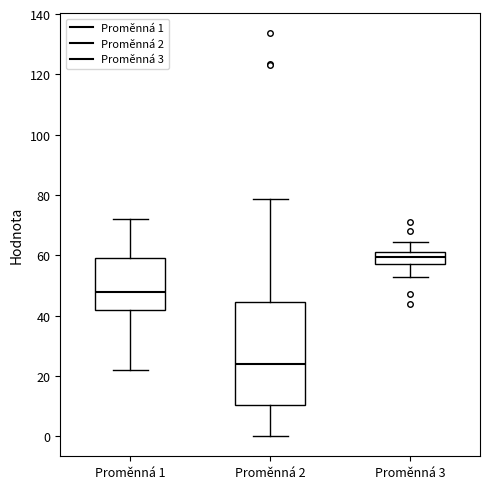

Which box is the tallest, from its lower edge to its upper edge?

Proměnná 2